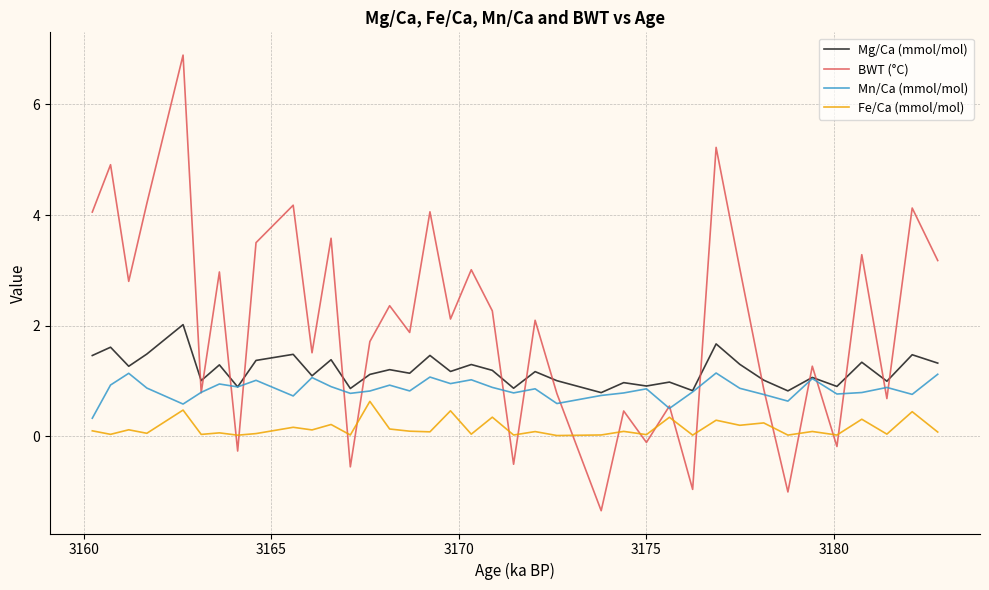

Which series has the widest spread of values?

BWT (°C)